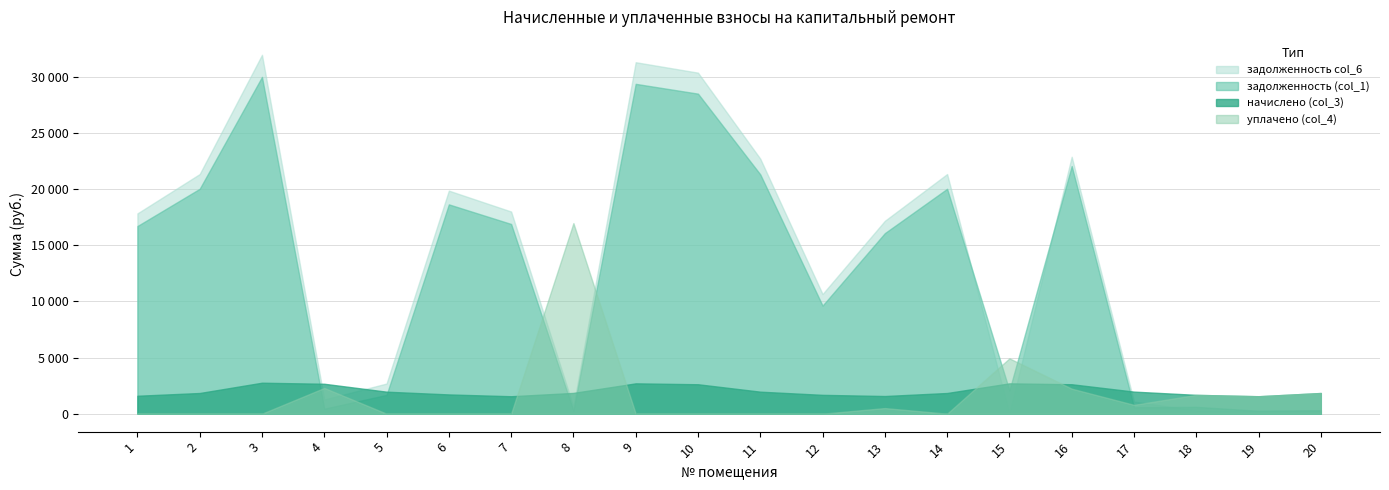

What is the value of the задолженность (col_1) point at the 8th from the left?

254.2